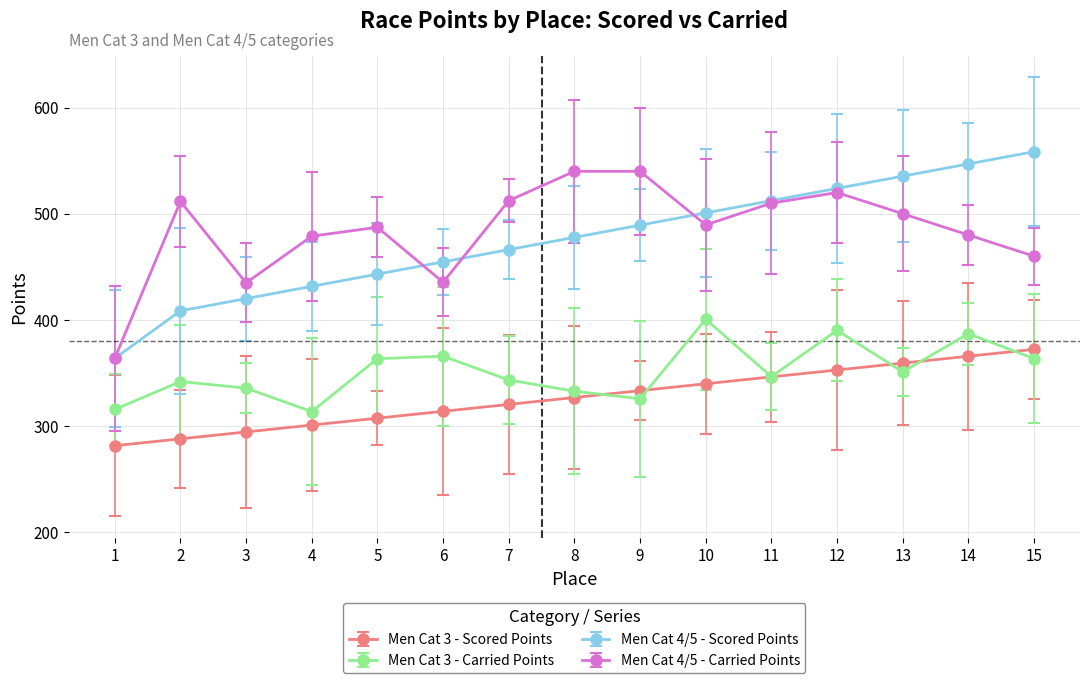

True or false: Men Cat 3 - Carried Points has a value of 346.5 at 11.

True